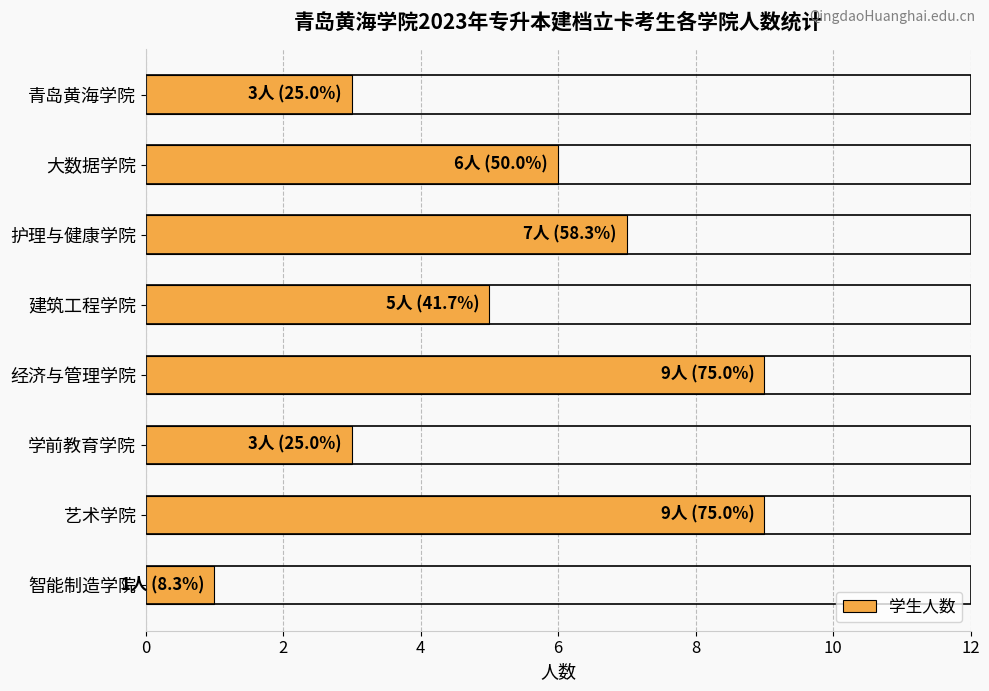

Between 学前教育学院 and 护理与健康学院, which is larger?

护理与健康学院